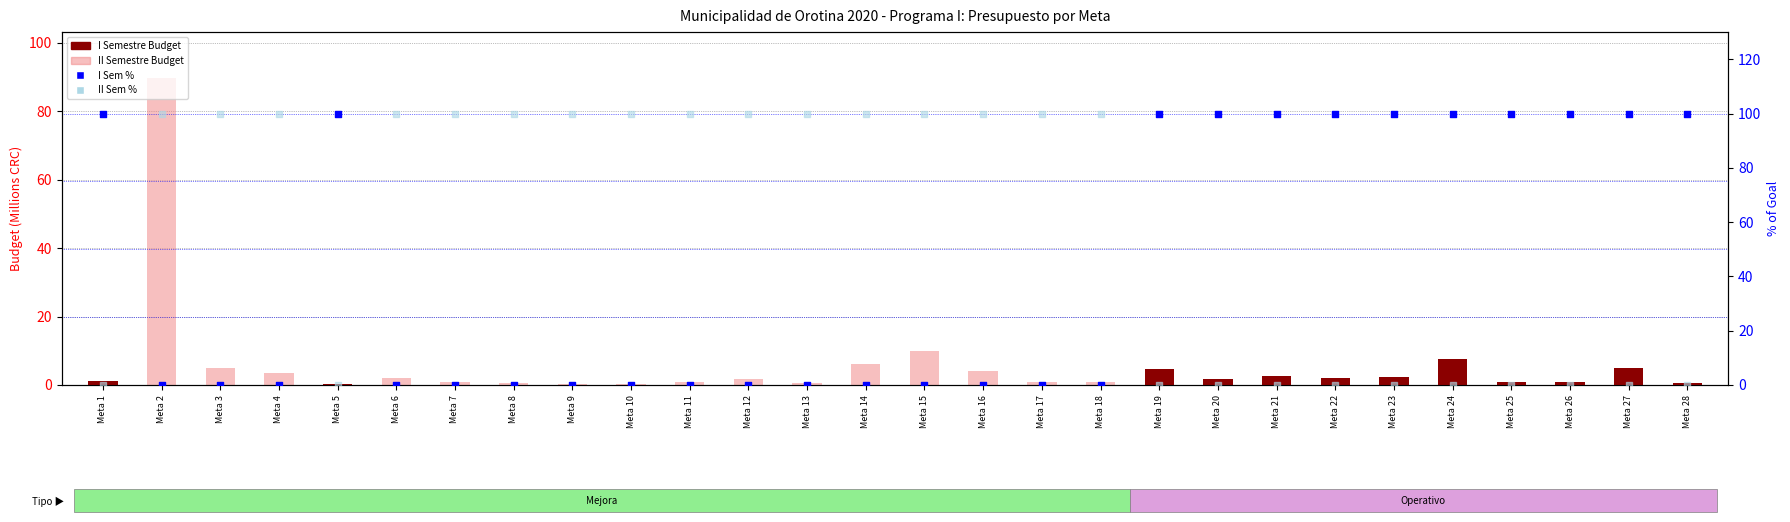

Is the value of II Sem % at Meta 10 greater than the value of I Semestre Budget (M) at Meta 2?

Yes